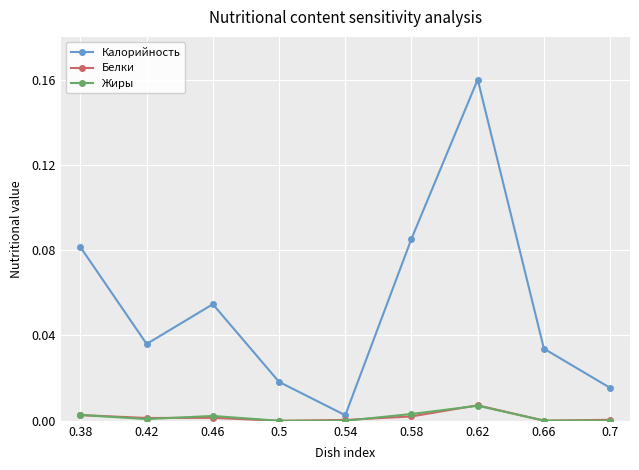

The value of Белки at 0.46 is 0.0. True or false?

True